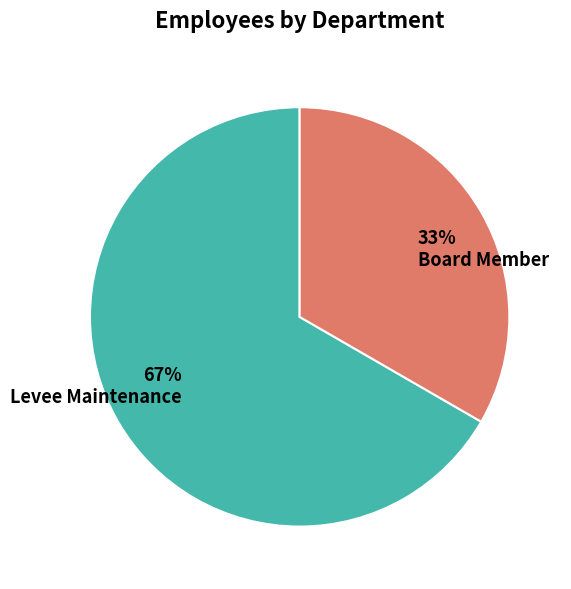

To the nearest percent, what is the average slice percentage?

50%